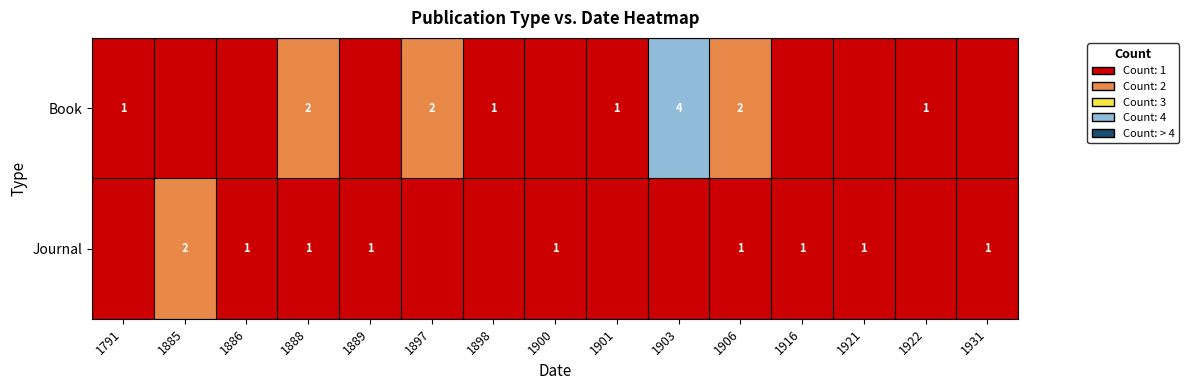

The value of Journal at 1888 is 1. True or false?

True